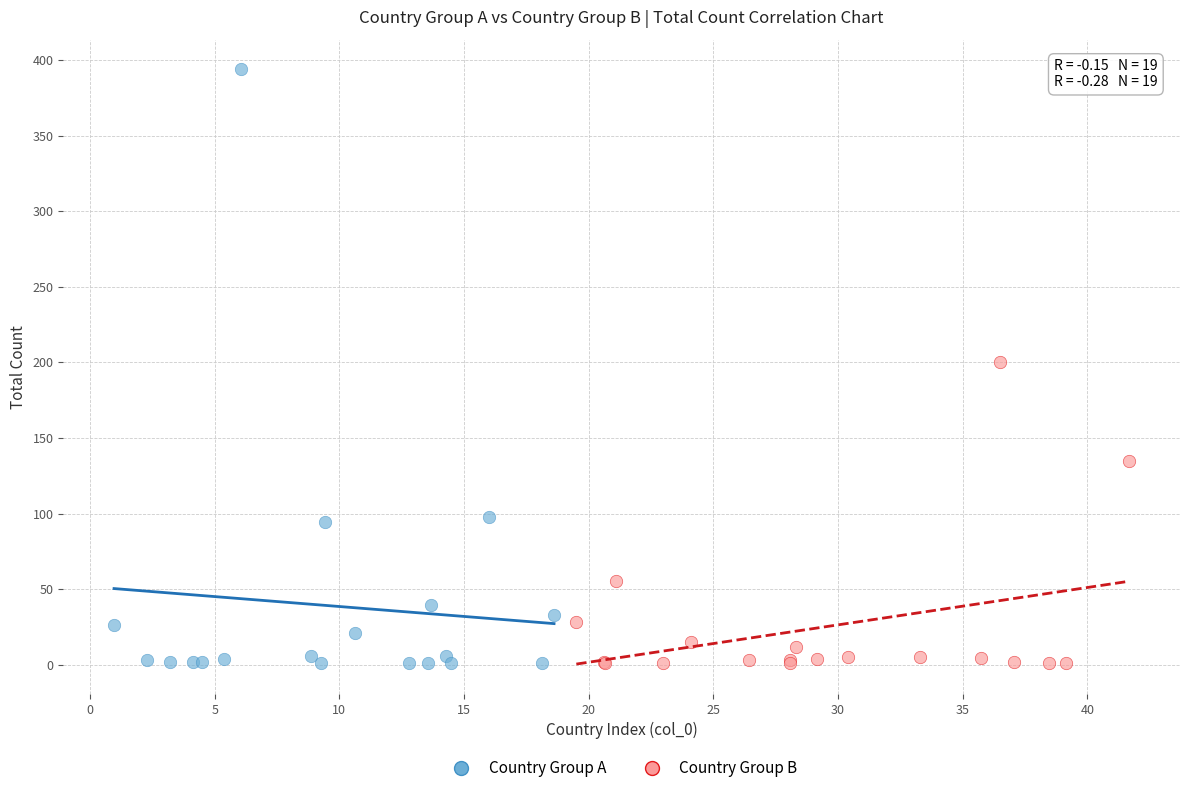

What are all the series names shown in the legend?

Country Group A, Country Group B